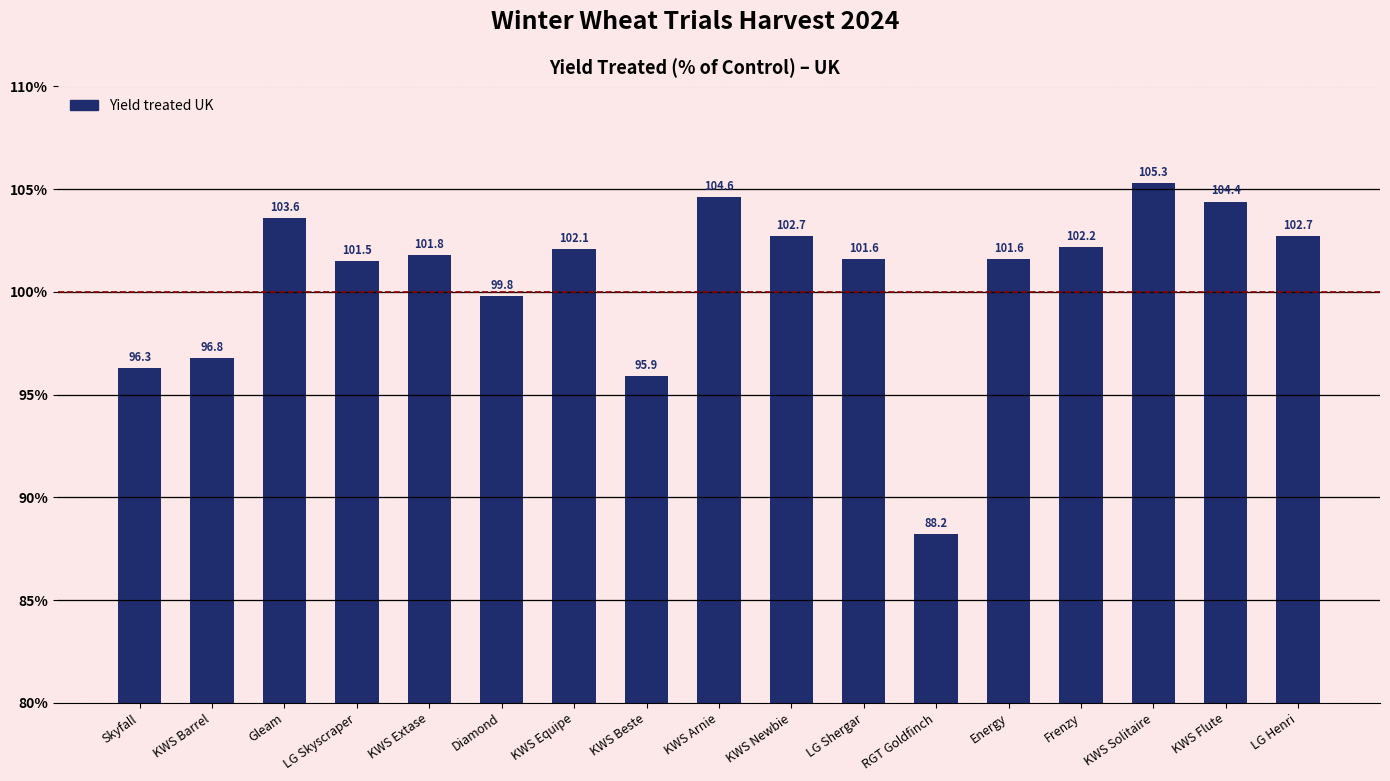

What is the change in value from Diamond to KWS Newbie?

+2.9